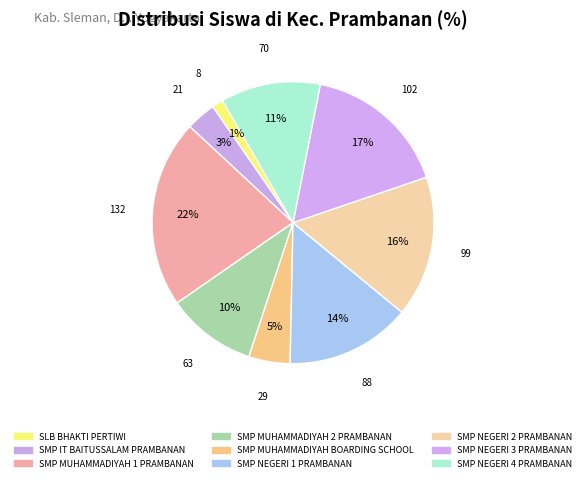

How many slices are in this pie chart?

9